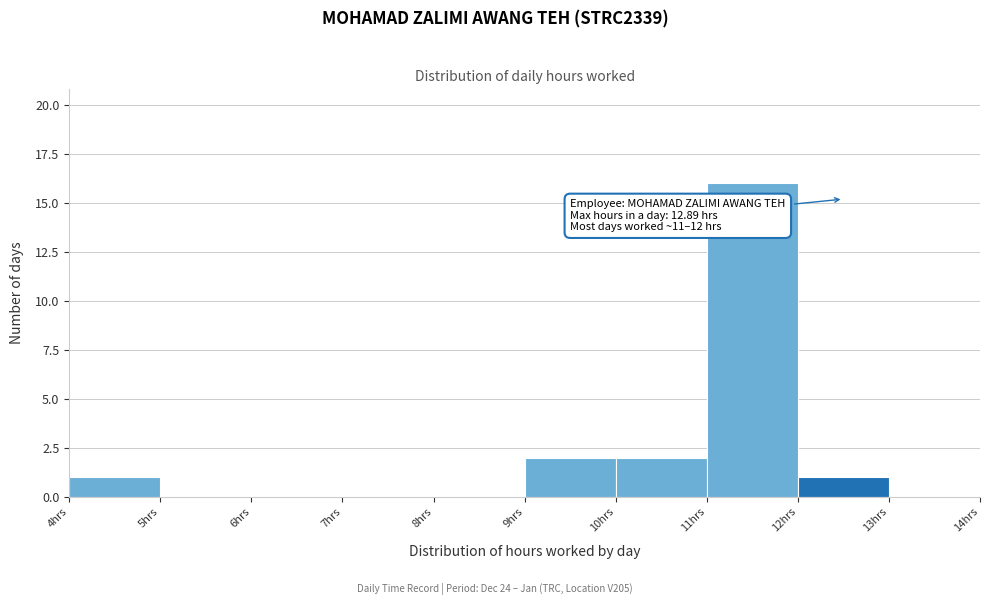

Over which range of the x-axis is the bar tallest?

11 to 12